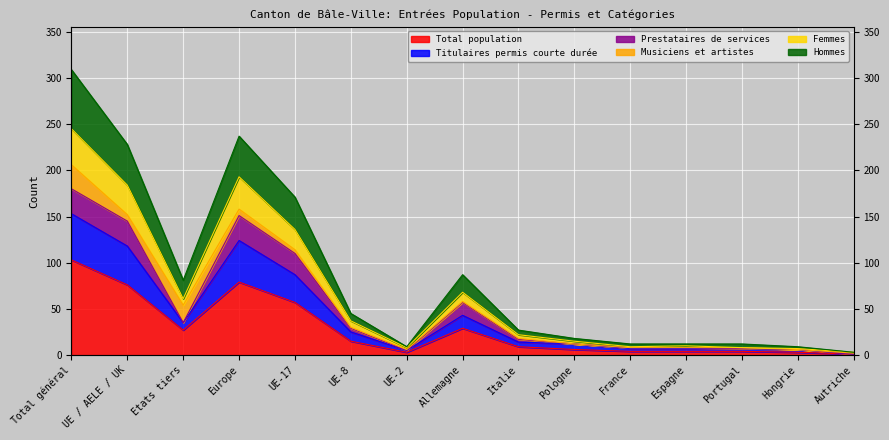

Rank the categories by Femmes value from lowest to highest.

Autriche, UE-2, Hongrie, France, Espagne, Portugal, Pologne, Italie, UE-8, Etats tiers, Allemagne, UE-17, UE / AELE / UK, Europe, Total général